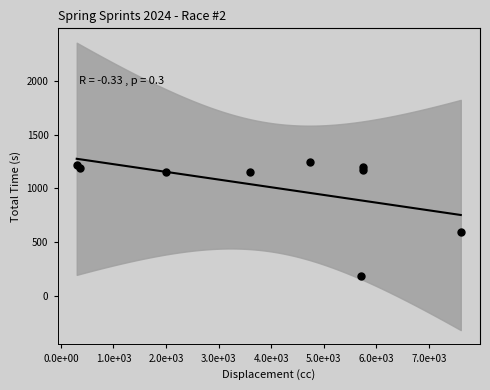

What Y value in the scatter plot is closest to 718?

598.5